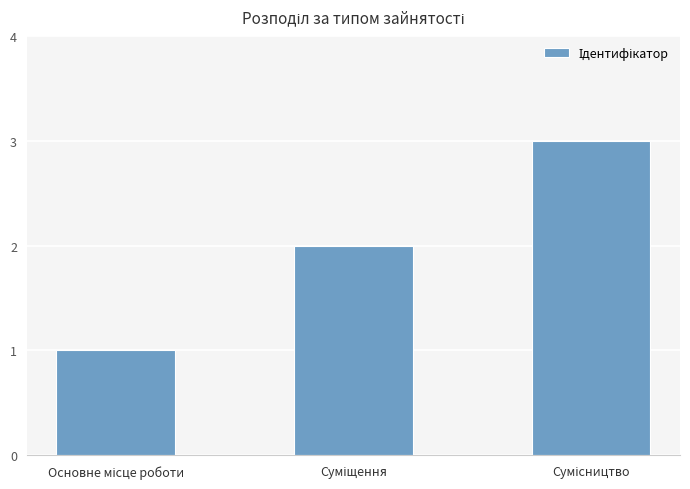

What is the greatest value displayed?

3